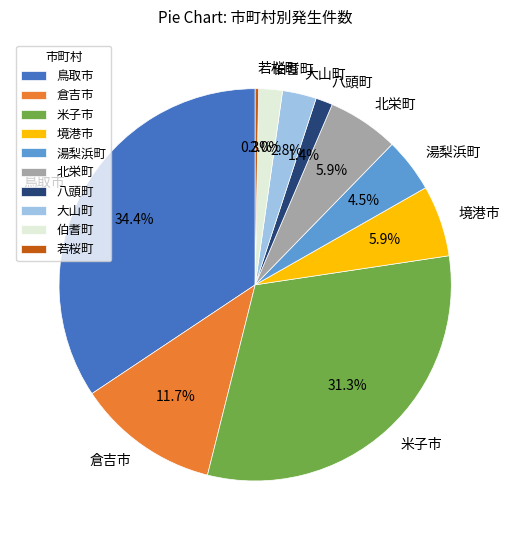

True or false: 八頭町 accounts for 1% of the total.

True